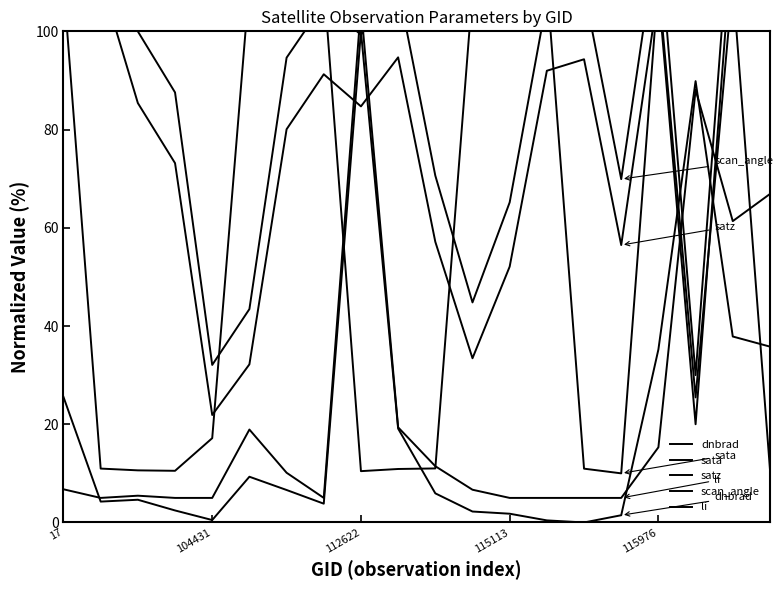

Between which two adjacent categories do sata and satz first intersect?

115976 and 5